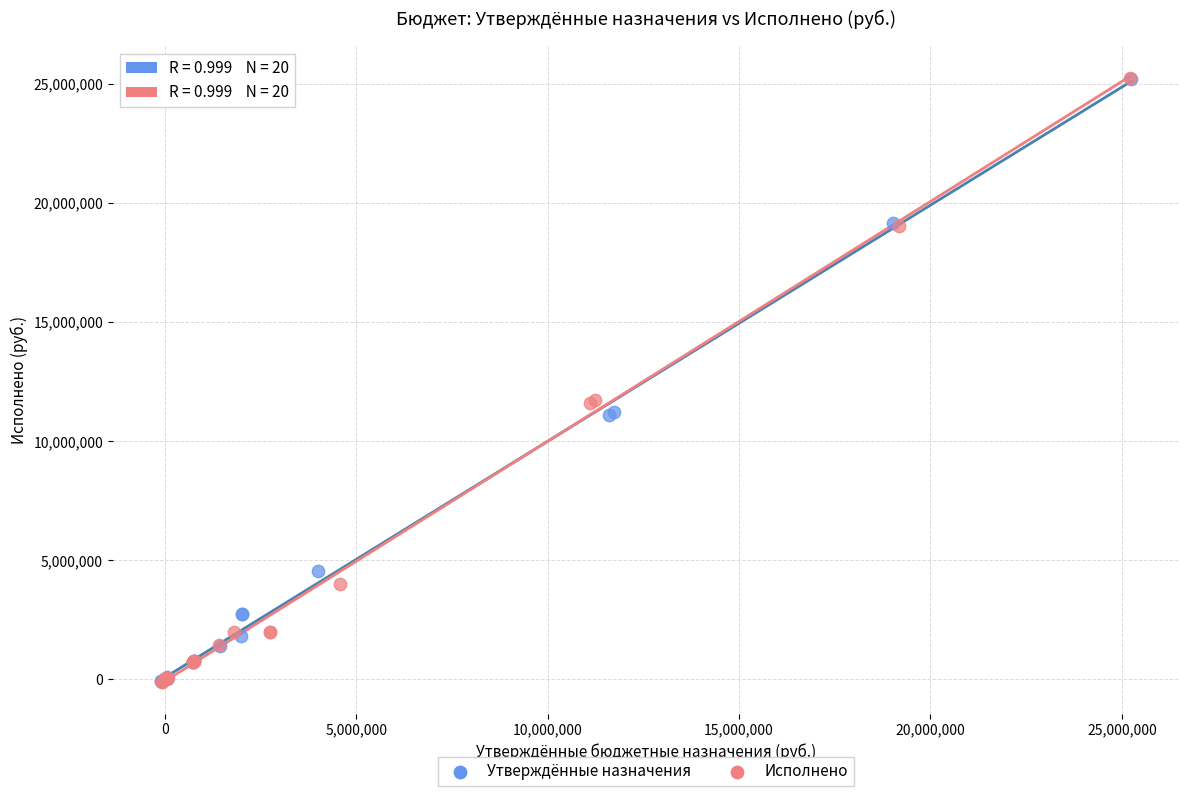

Which series has the largest Y range (max minus min)?

Исполнено